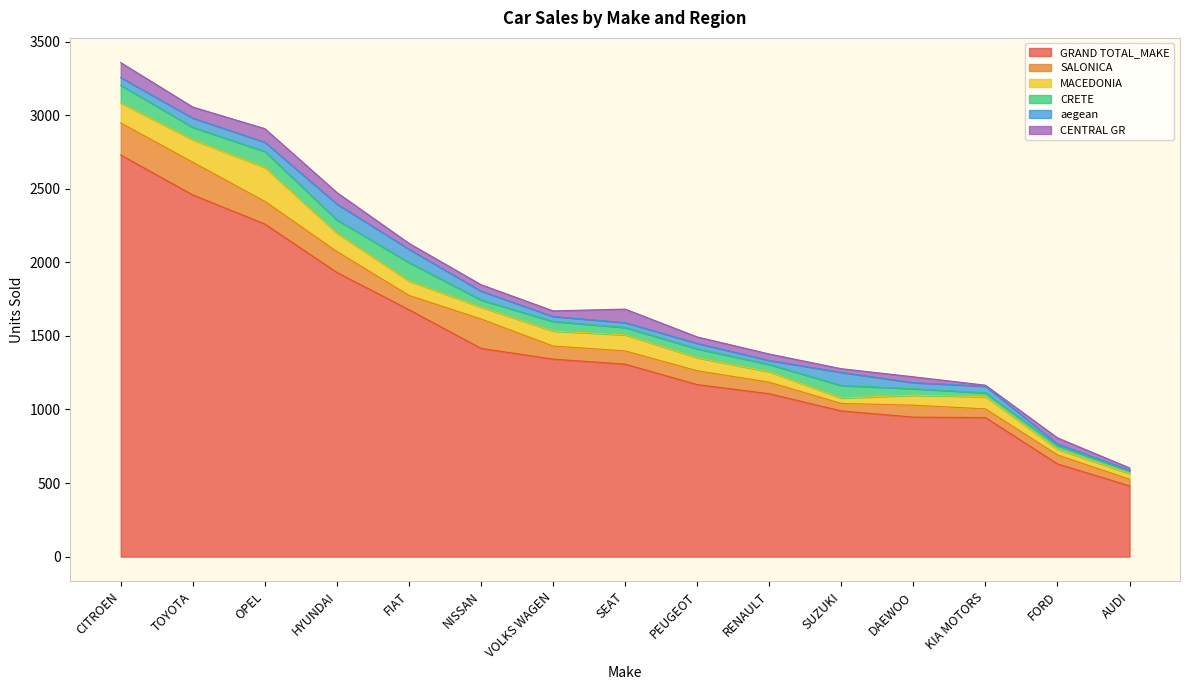

At how many categories does at least one series exceed 1943?

3